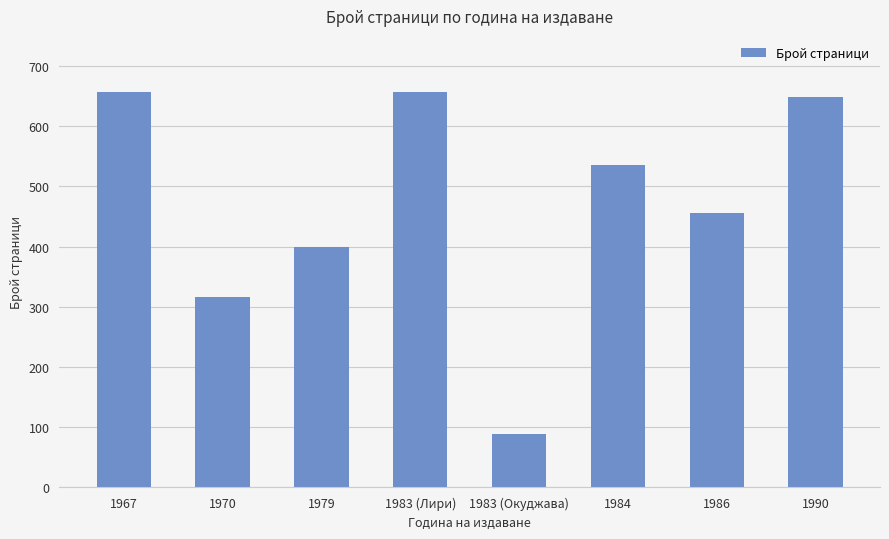

Count the number of data series in this chart.

1